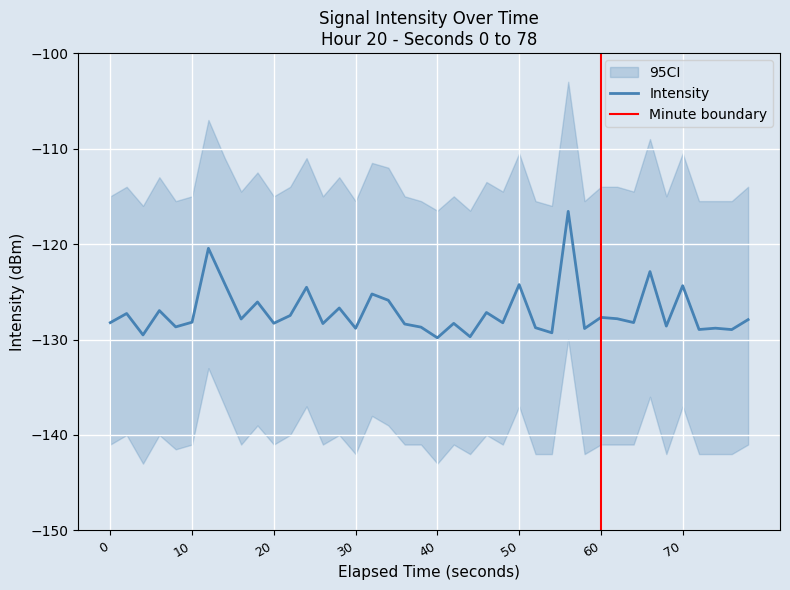

What is the difference between the second highest and second lowest values?

9.3